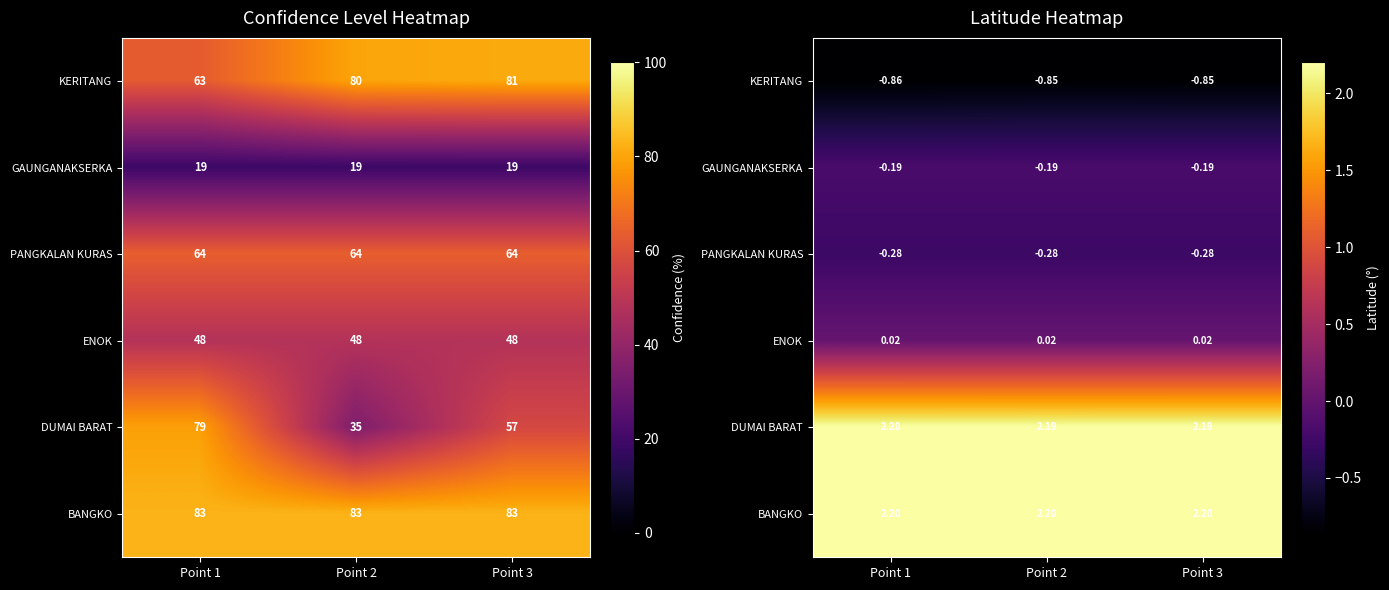

Is the value of GAUNGANAKSERKA at Point 3 greater than the value of DUMAI BARAT at Point 3?

No